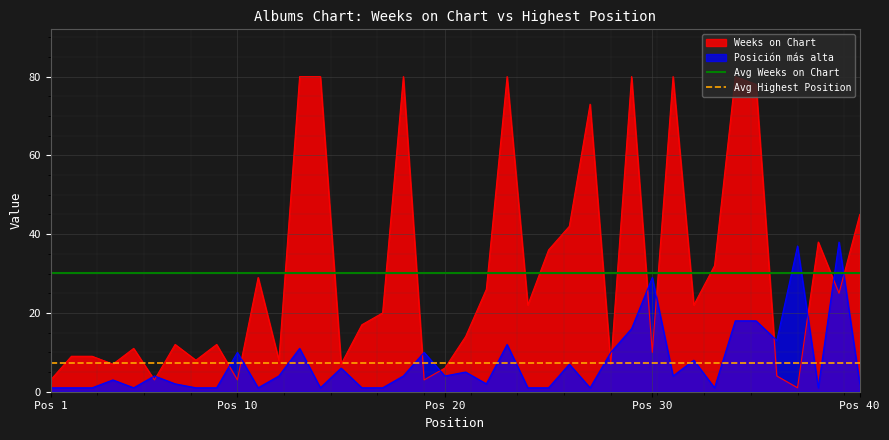

True or false: Weeks on Chart has a value of 7 at 15.

True